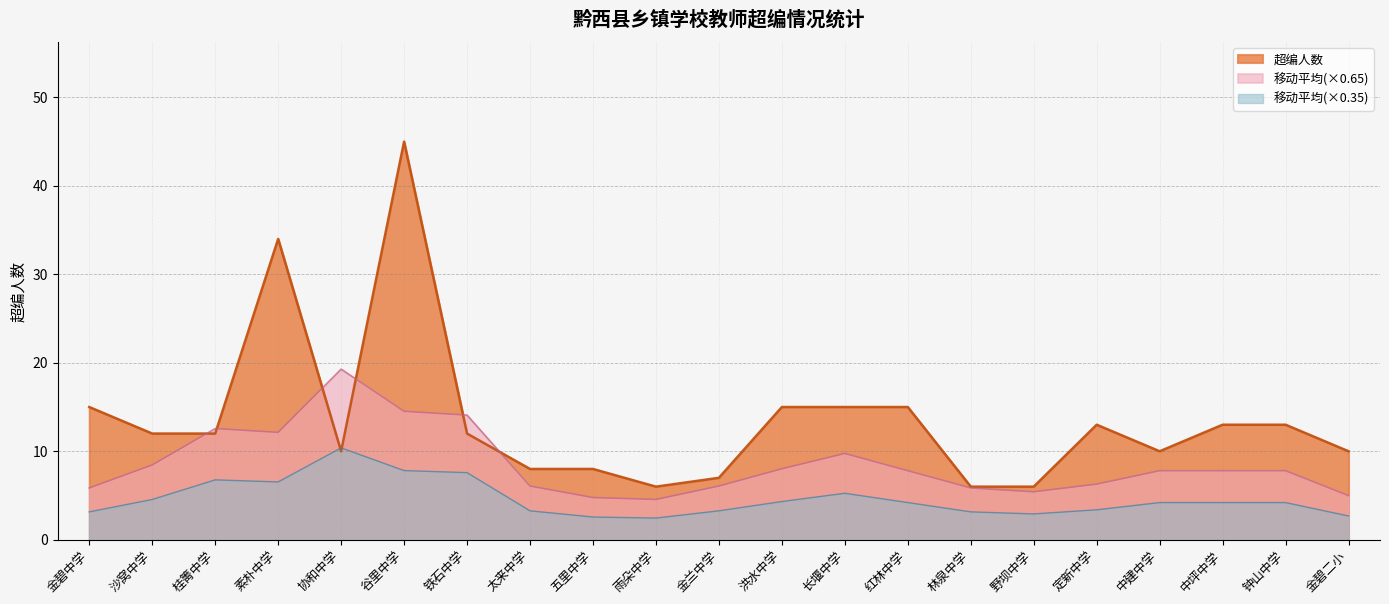

What is the value of the 14th point from the left?

15